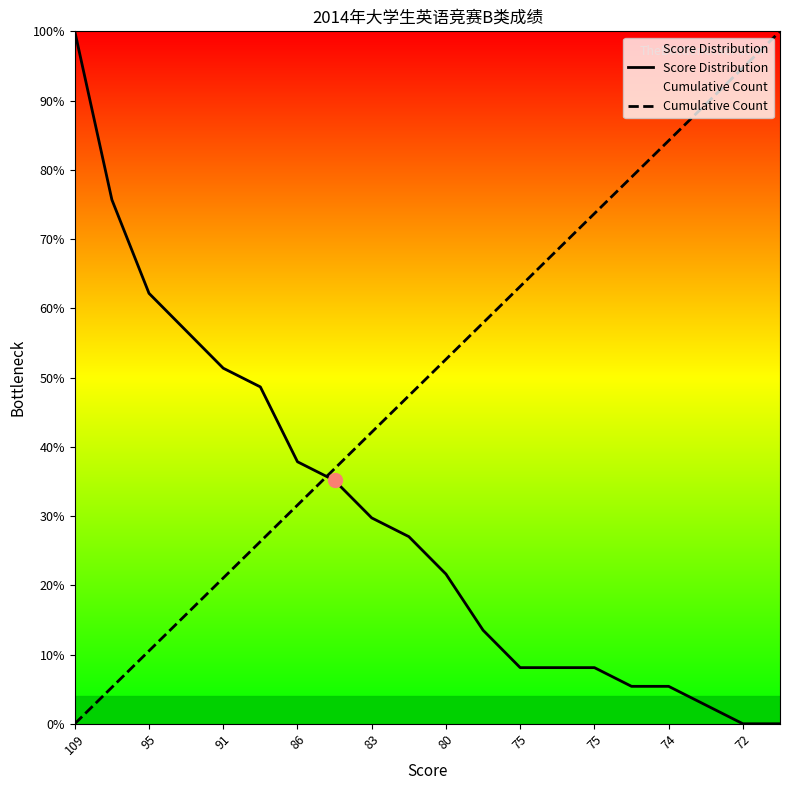

At how many categories does at least one series exceed 88?

4